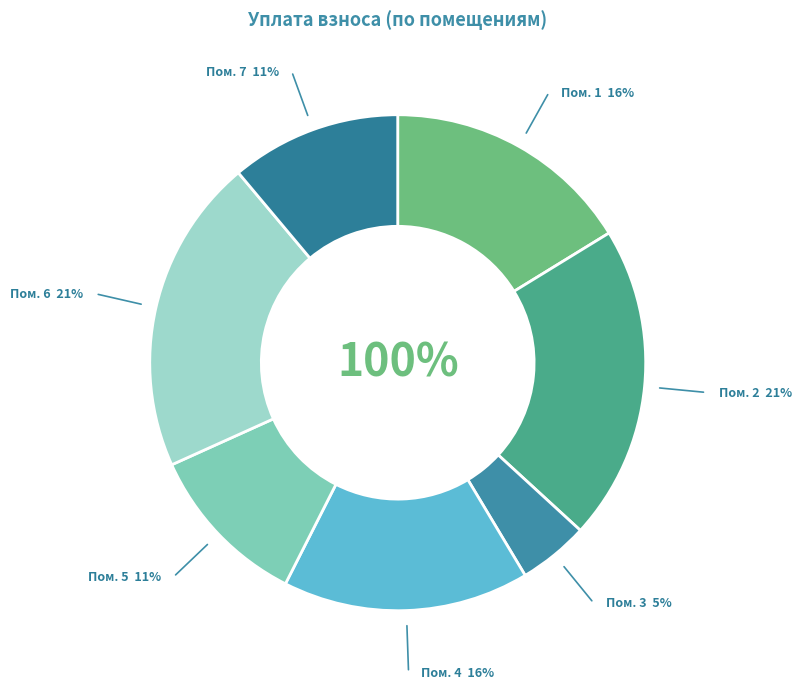

What is the ratio of the value at 3 to the value at 4?

0.3